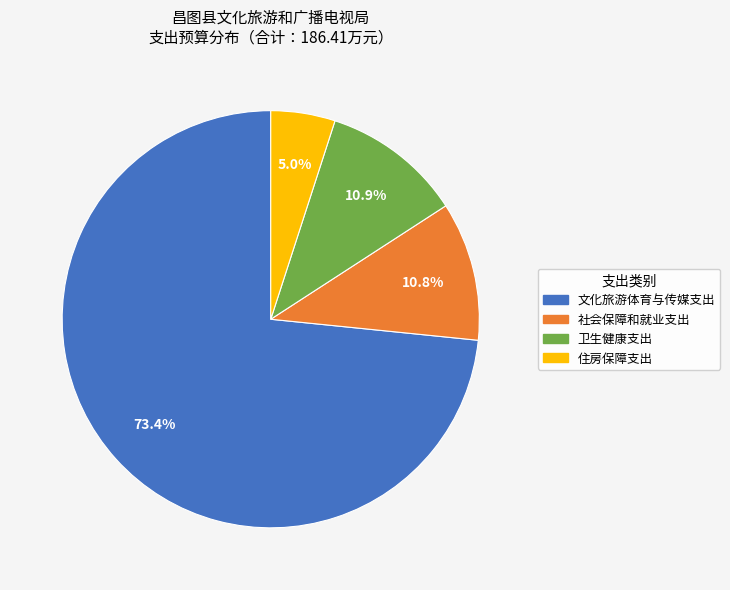

What portion of the pie excludes 住房保障支出?

95.0%